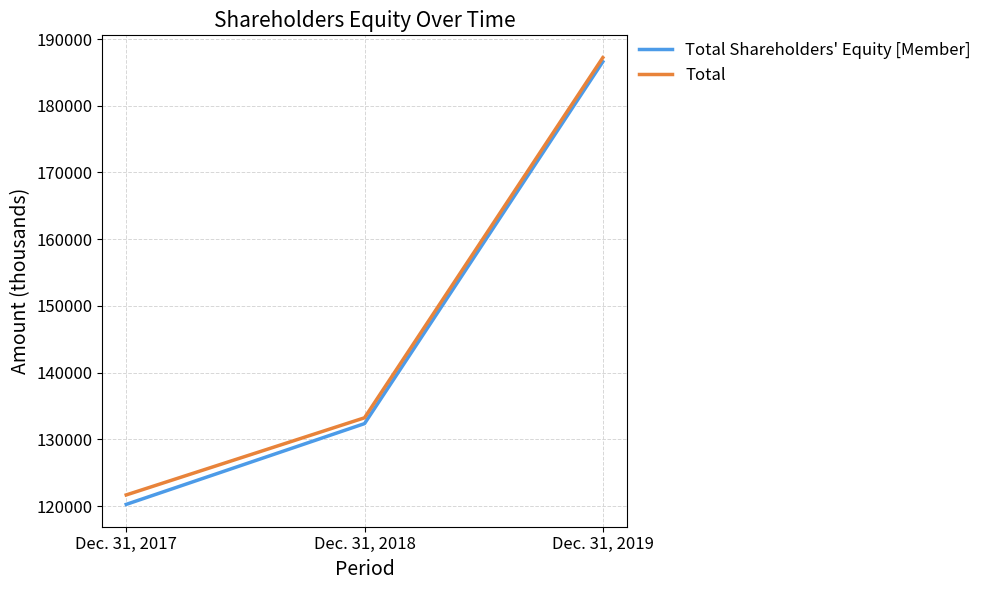

Reading left to right, what are all the values shown in this chart?

Total Shareholders' Equity [Member]: Dec. 31, 2017=120248	Dec. 31, 2018=132356	Dec. 31, 2019=186604
Total: Dec. 31, 2017=121665	Dec. 31, 2018=133228	Dec. 31, 2019=187210